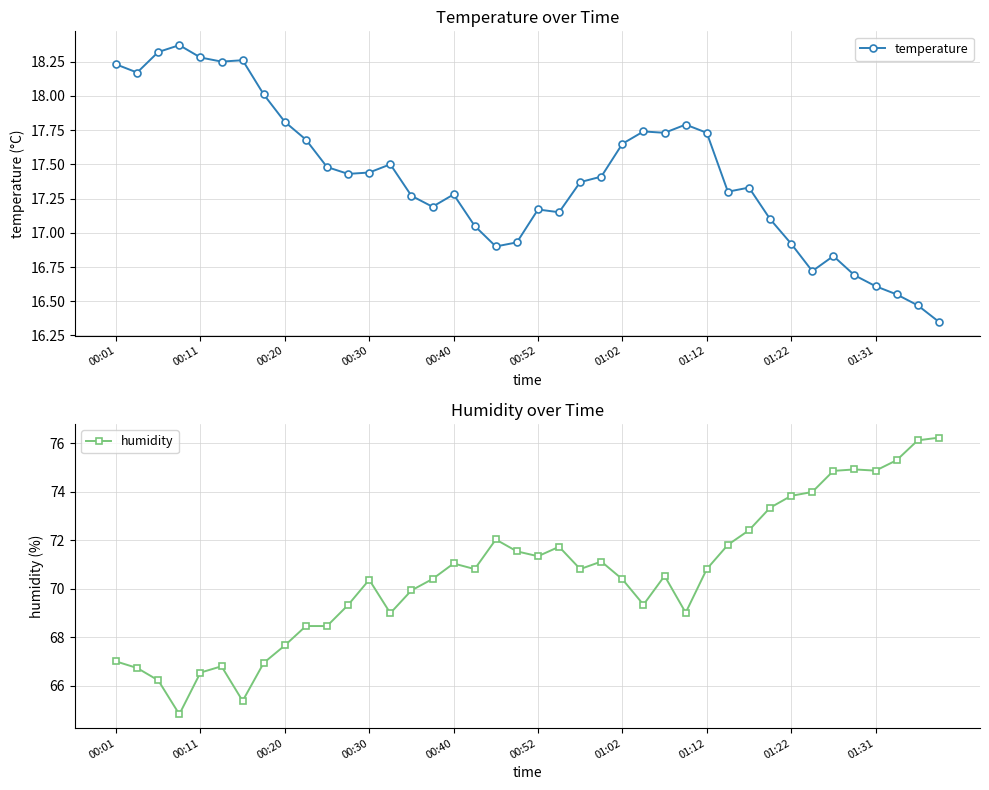

What is the lowest value of the humidity series?

64.8